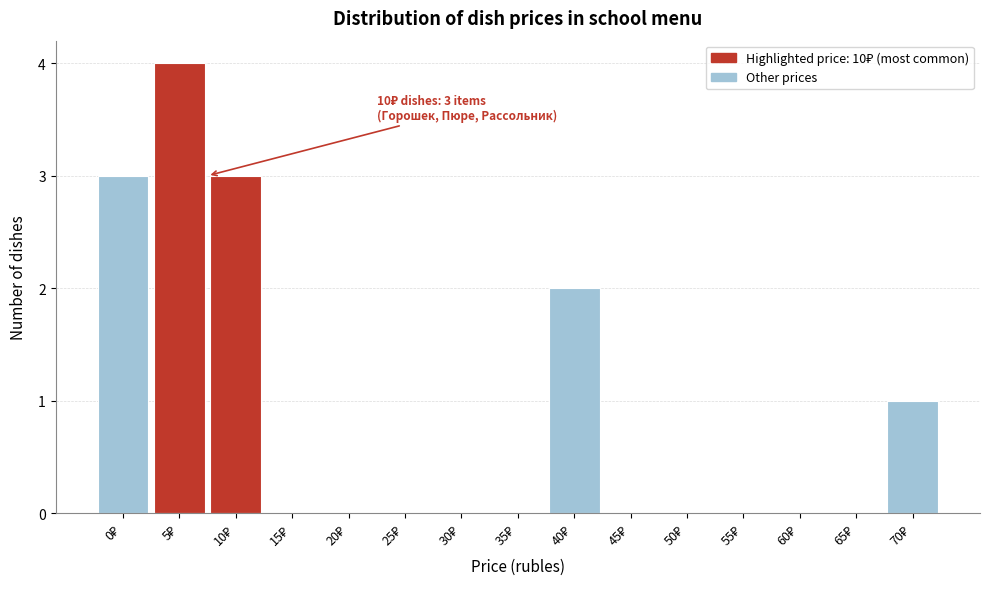

What is the sum of all values?

13